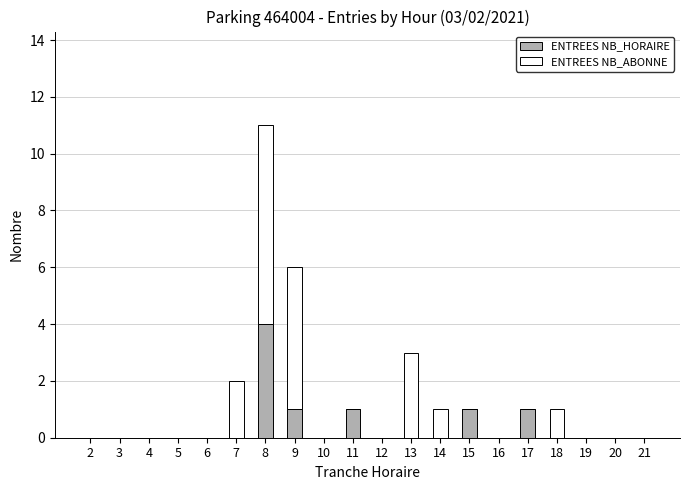

What is the highest value of the ENTREES NB_HORAIRE series?

4